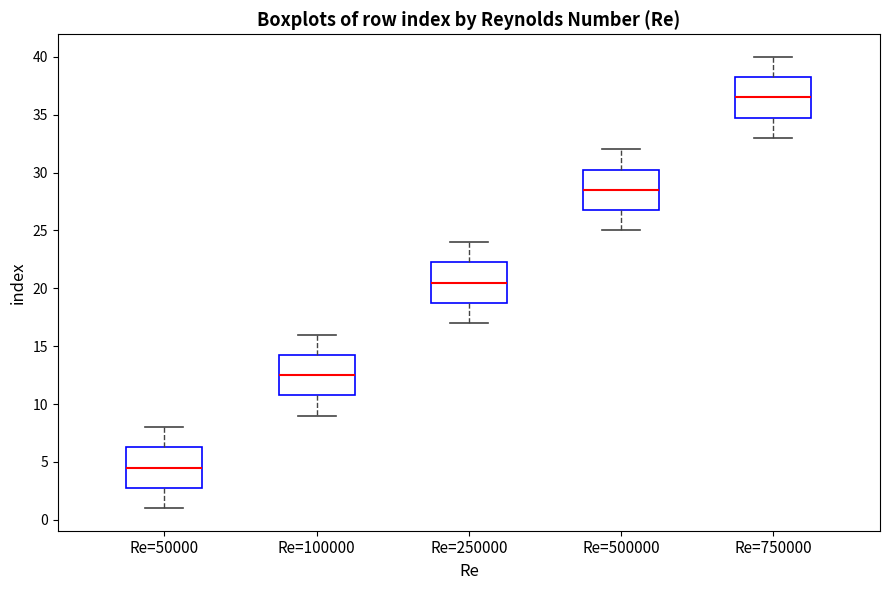

Reading left to right, transcribe this box plot: for each box, give where its median line is, the range the box spans, and where its two whiskers end, as read against the y-axis. The values are not printed on the chart, so give them approximately, as read against the axis.

Re=50000: median 4.5, box 3.0 to 6.5, whiskers 1.0 to 8.0
Re=100000: median 12.5, box 11.0 to 14.5, whiskers 9.0 to 16.0
Re=250000: median 20.5, box 19.0 to 22.5, whiskers 17.0 to 24.0
Re=500000: median 28.5, box 27.0 to 30.5, whiskers 25.0 to 32.0
Re=750000: median 36.5, box 35.0 to 38.5, whiskers 33.0 to 40.0